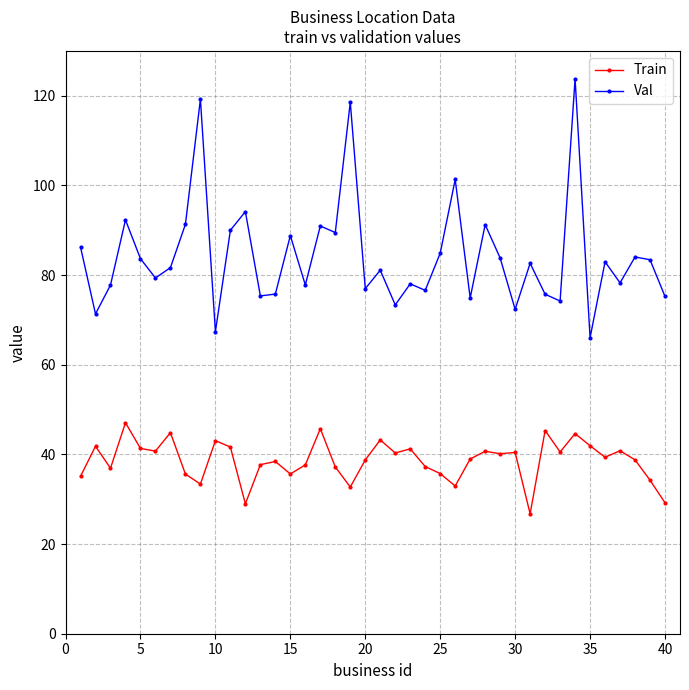

How many distinct data groups are displayed?

2